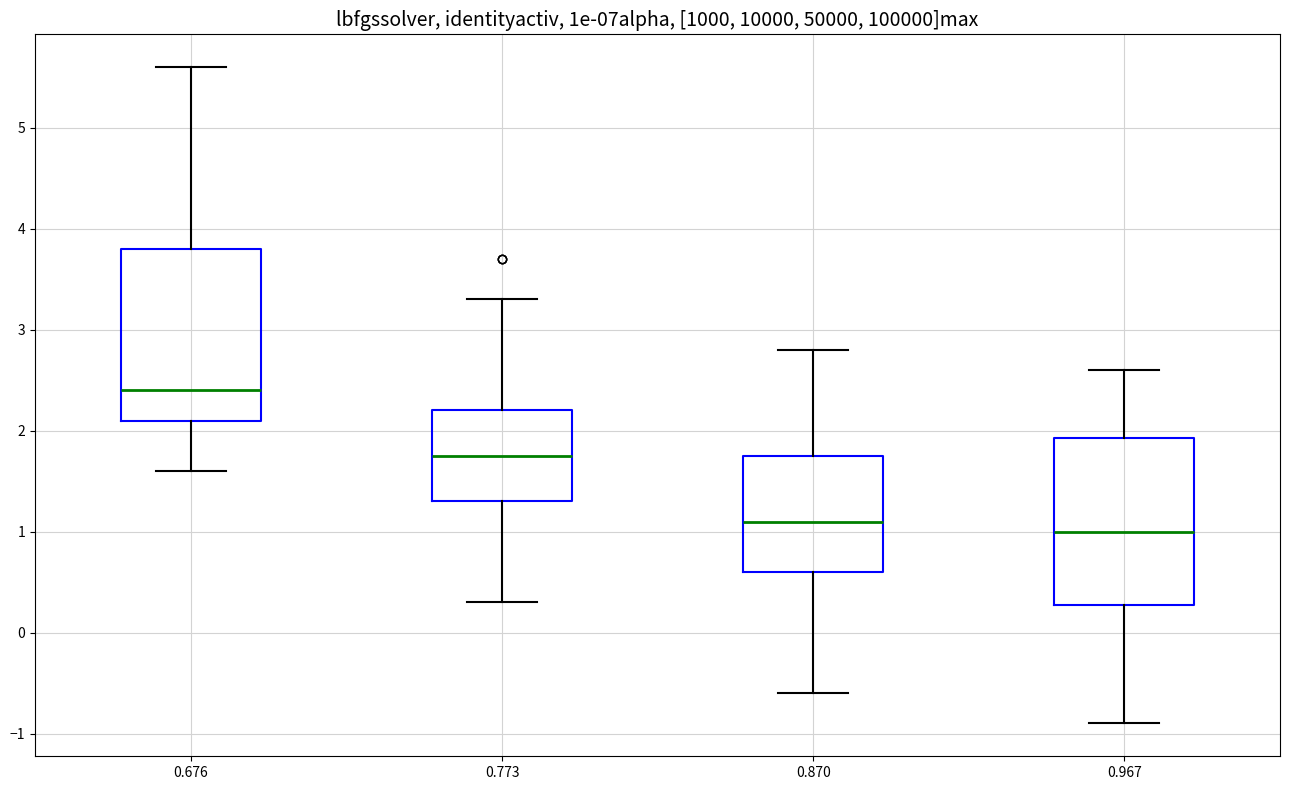

Reading left to right, transcribe this box plot: for each box, give where its median line is, the range the box spans, and where its two whiskers end, as read against the y-axis. The values are not printed on the chart, so give them approximately, as read against the axis.

0.676: median 2.4, box 2.1 to 3.8, whiskers 1.6 to 5.6
0.773: median 1.8, box 1.3 to 2.2, whiskers 0.3 to 3.3
0.870: median 1.1, box 0.6 to 1.8, whiskers -0.6 to 2.8
0.967: median 1.0, box 0.3 to 1.9, whiskers -0.9 to 2.6